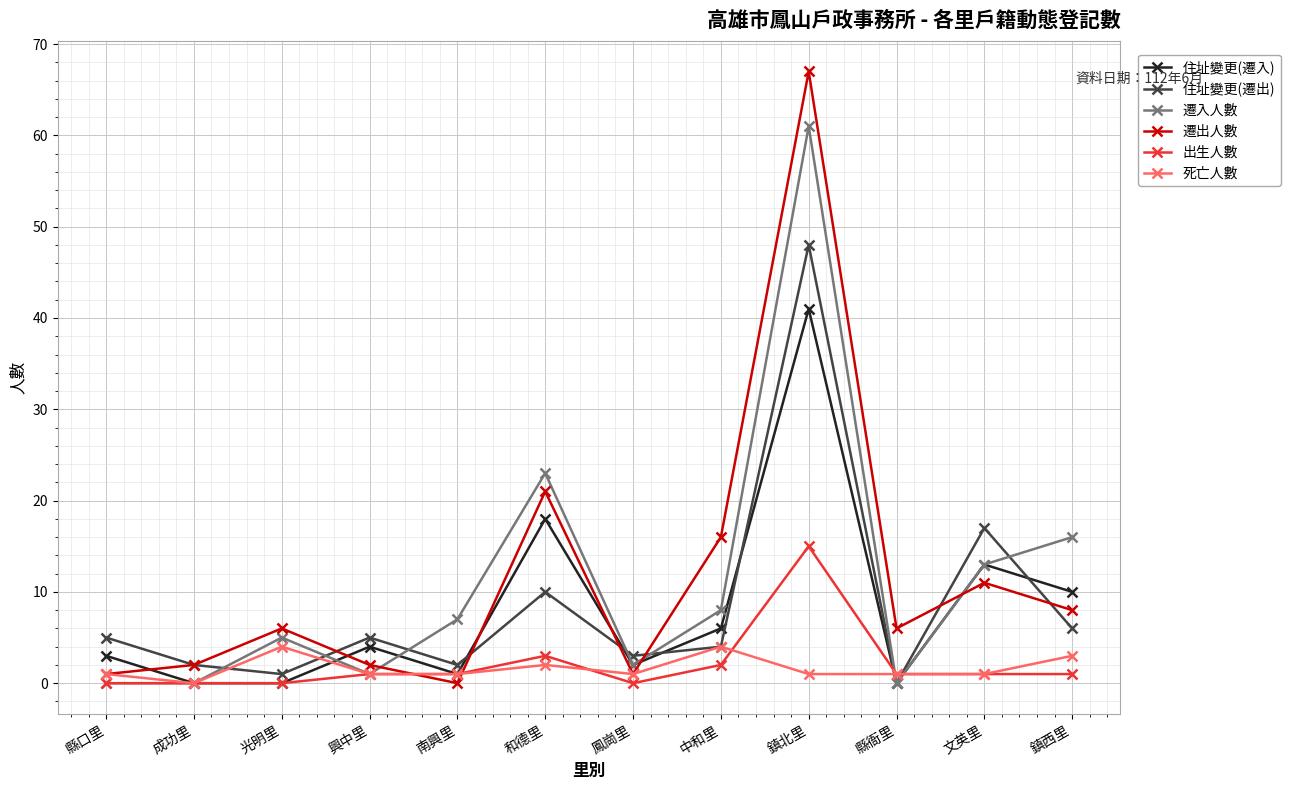

True or false: 遷出人數 has a value of 10 at 縣衙里.

False